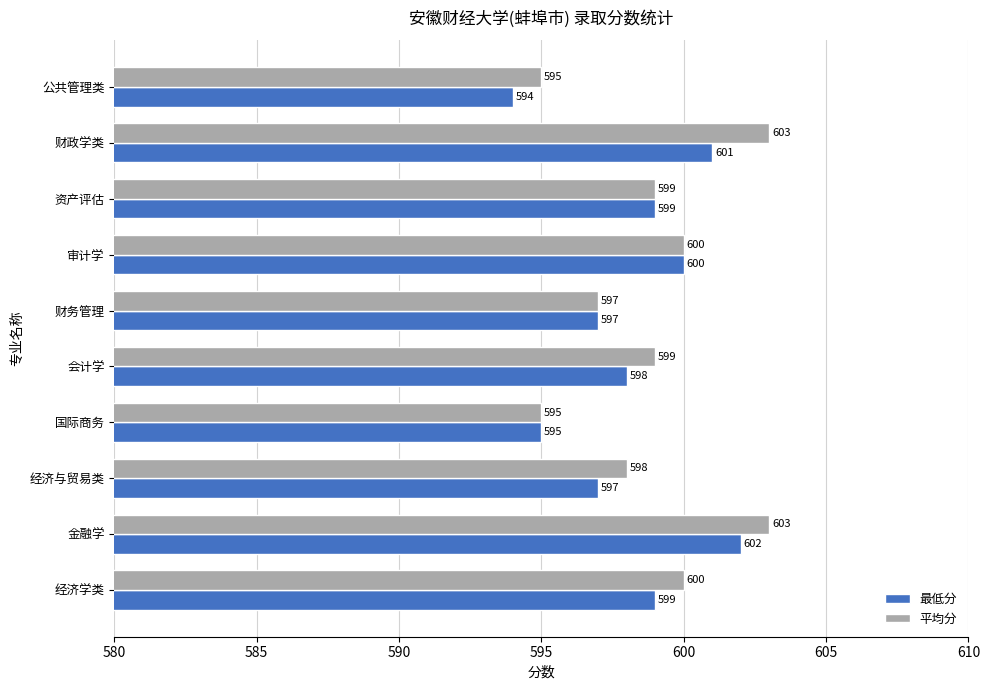

What is the sum of the 平均分 values at 经济与贸易类 and 国际商务?

1193